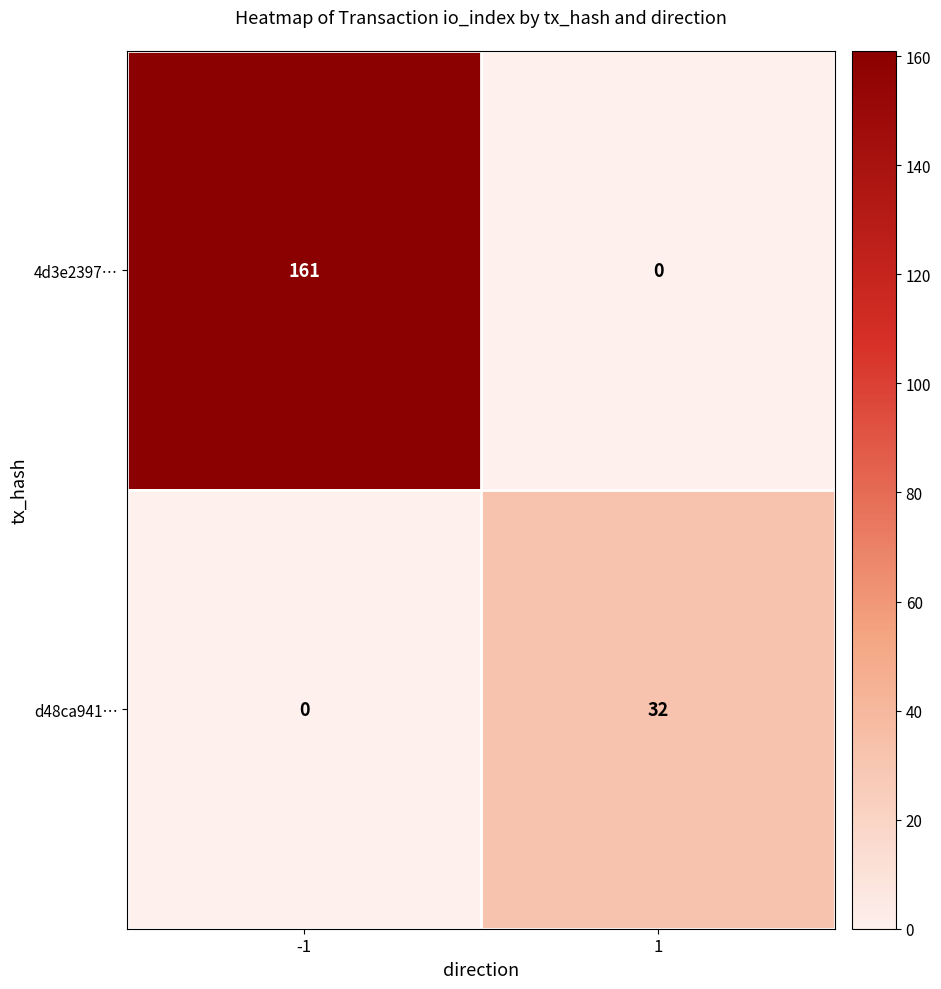

At -1, list the series in order from smallest to largest.

d48ca941…, 4d3e2397…